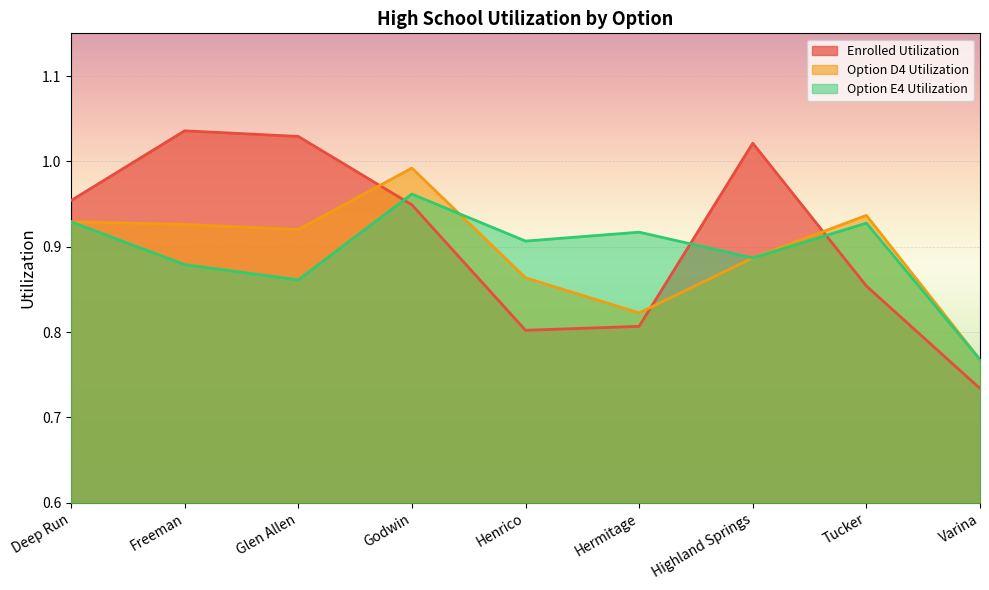

In Option E4 Utilization, how many points are lower than both neighbors (excluding endpoints)?

3